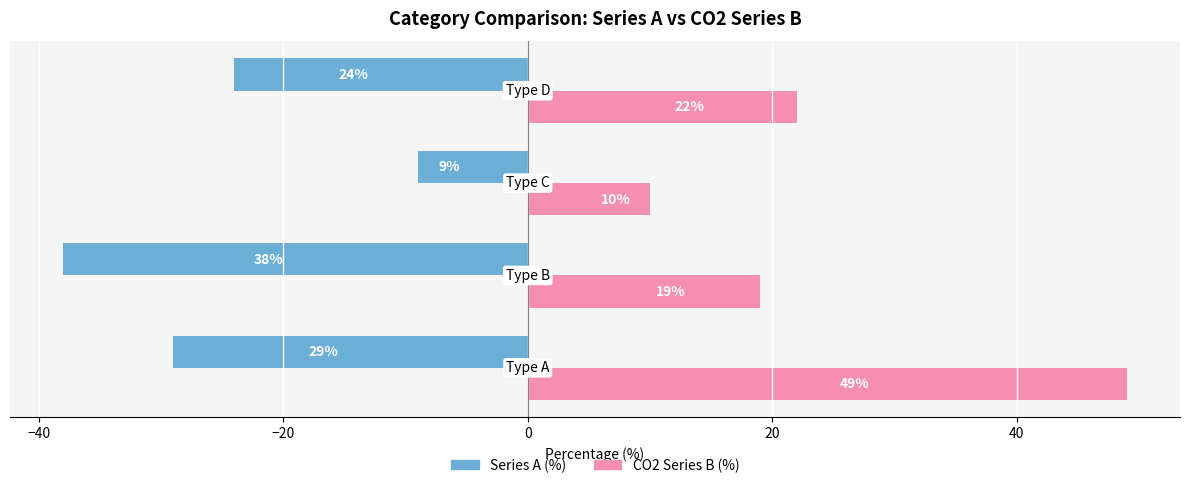

At how many categories does at least one series exceed 18?

3